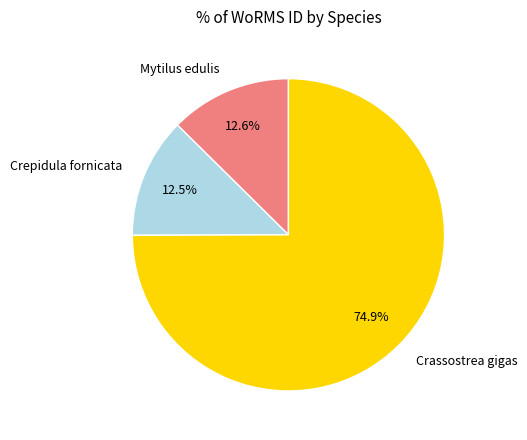

To the nearest percent, what is the difference between the largest and smallest slice percentages?

62%